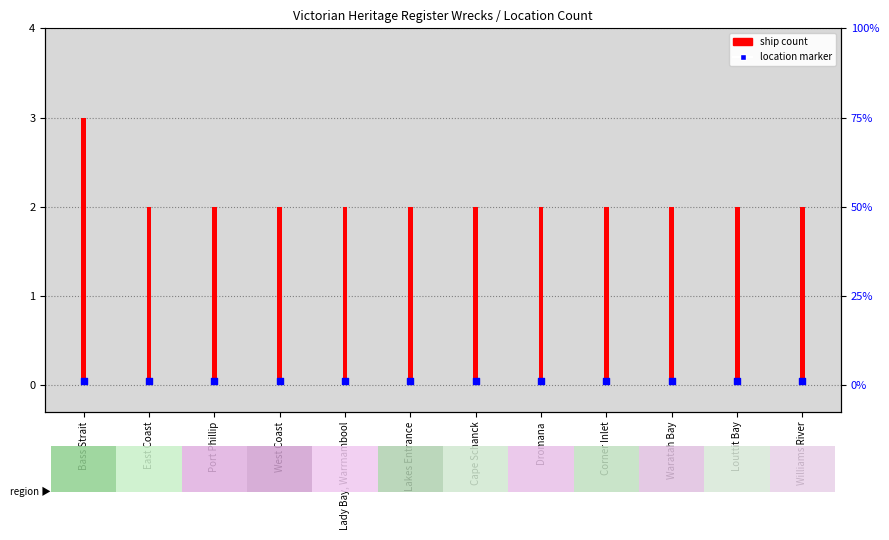

At which category is the sum across all series the highest?

Bass Strait